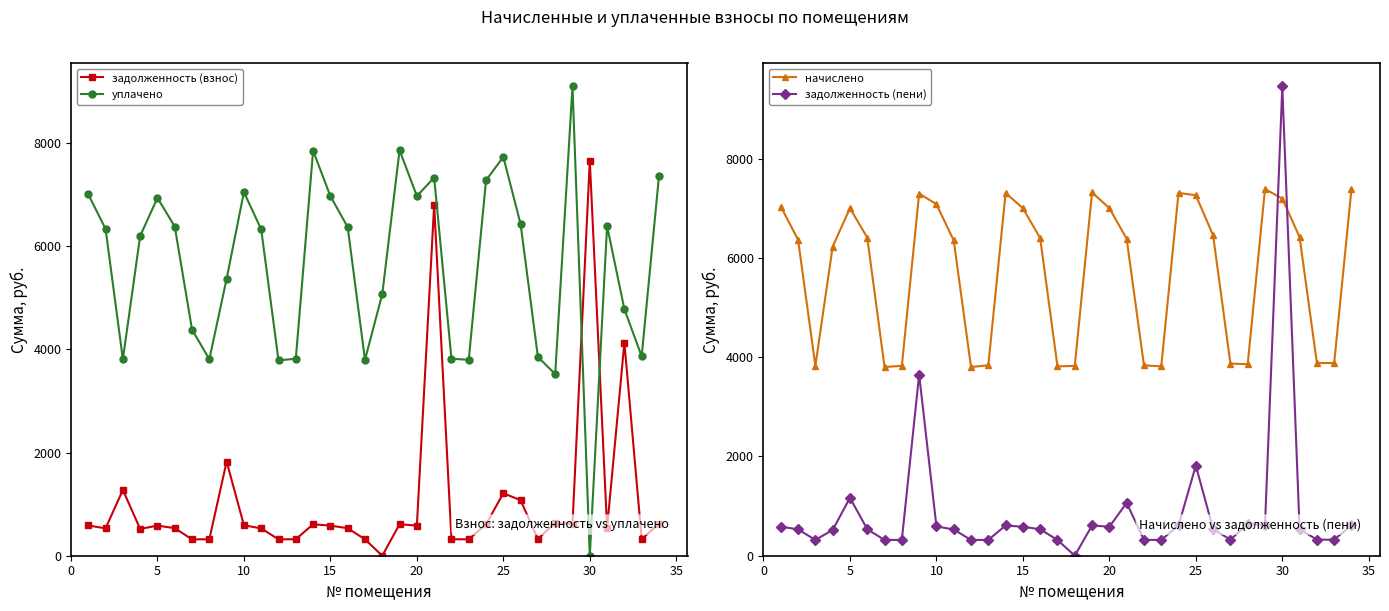

What is the highest value of the задолженность (взнос) series?

7658.0